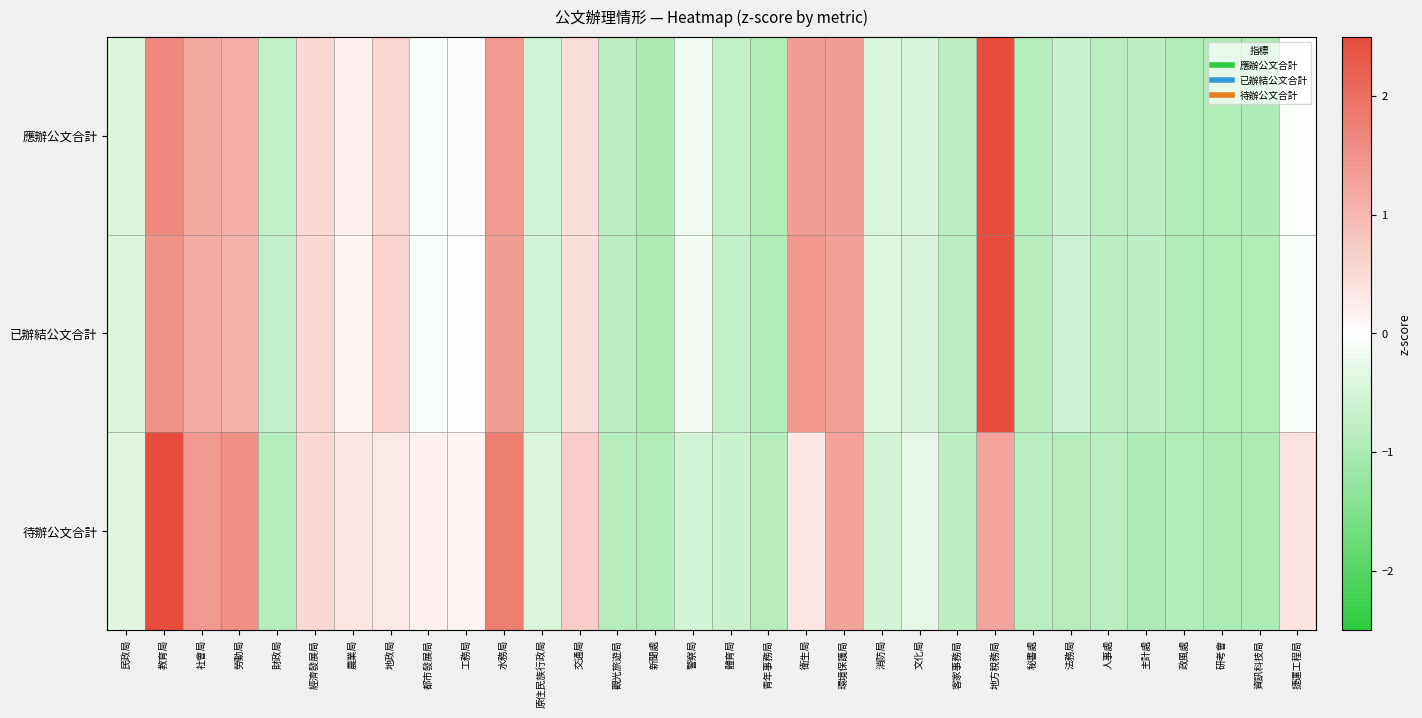

Which label corresponds to the smallest value in the chart?

新聞處